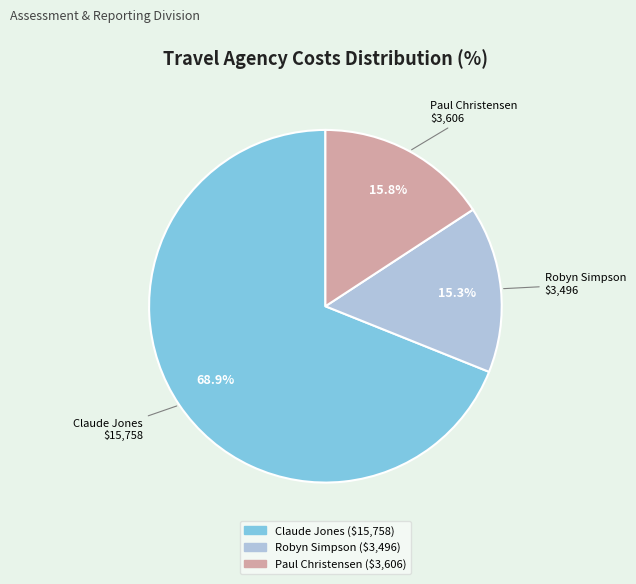

Is there any slice that represents more than half of the pie?

Yes